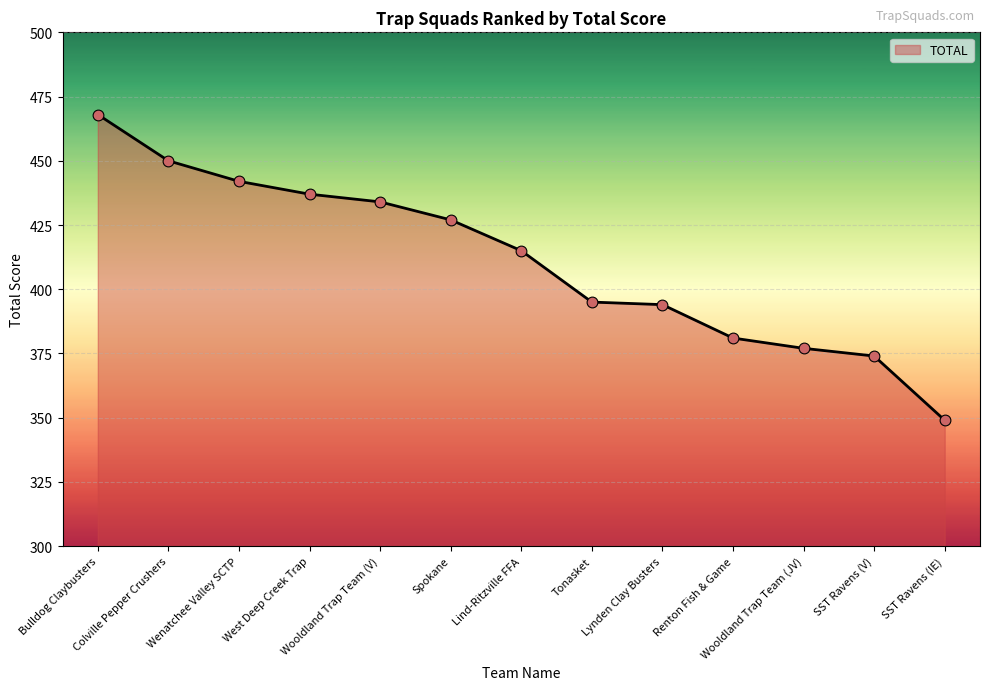

What is the ratio of the value at SST Ravens (IE) to the value at SST Ravens (V)?

0.9